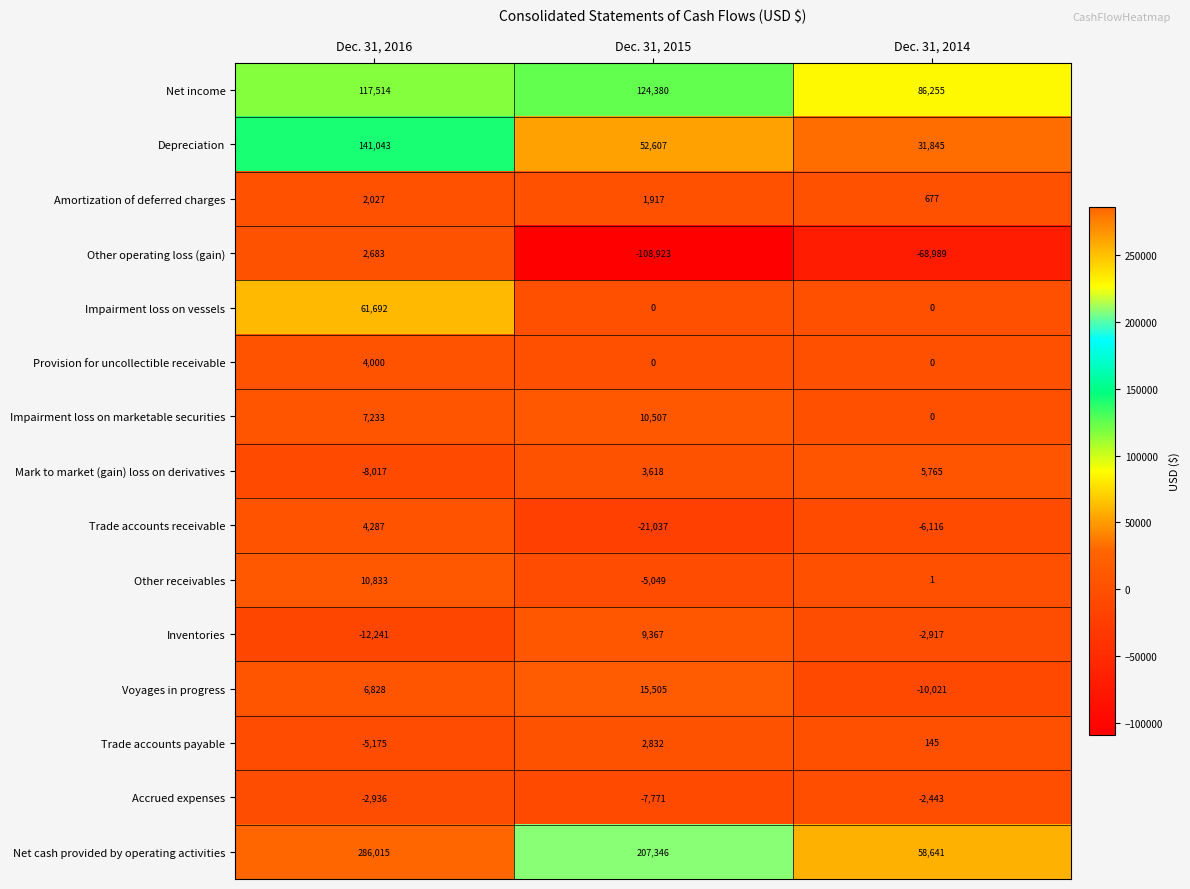

Count the Inventories values in the range -12241 to 9367.

3